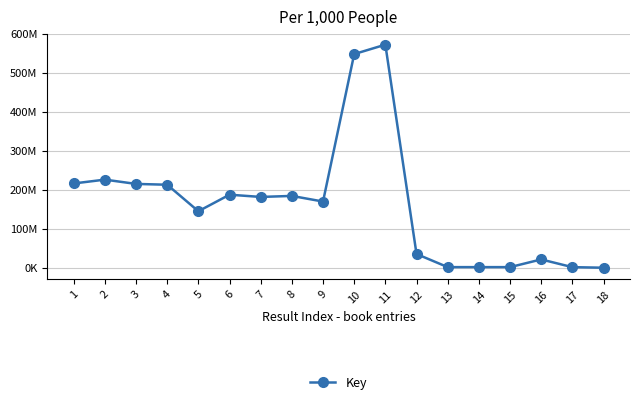

Is it true that the value at 16 is 31857210?

False